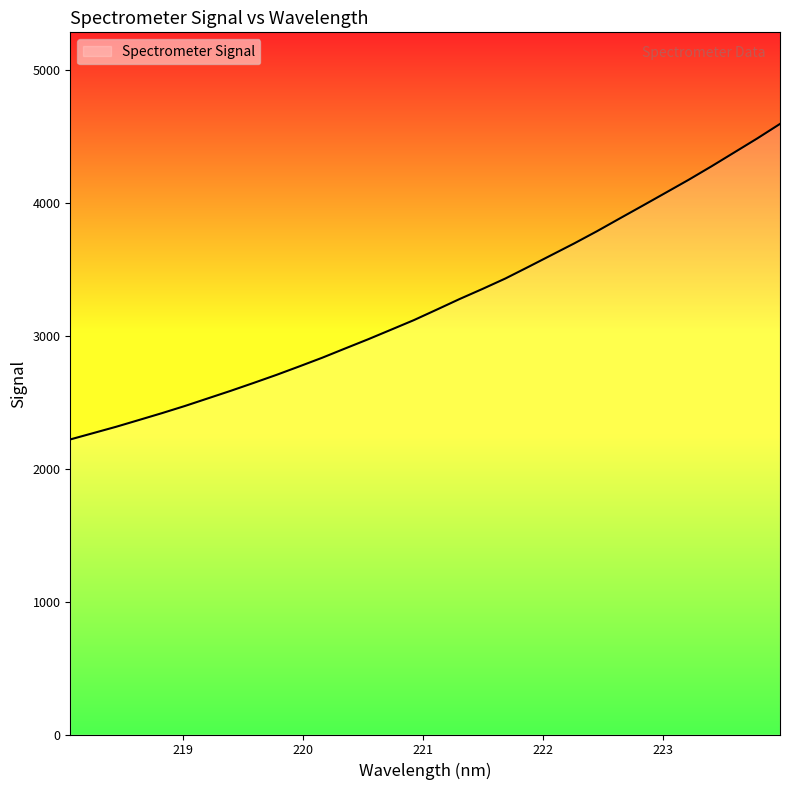

What is the maximum value shown in the chart?

4590.9